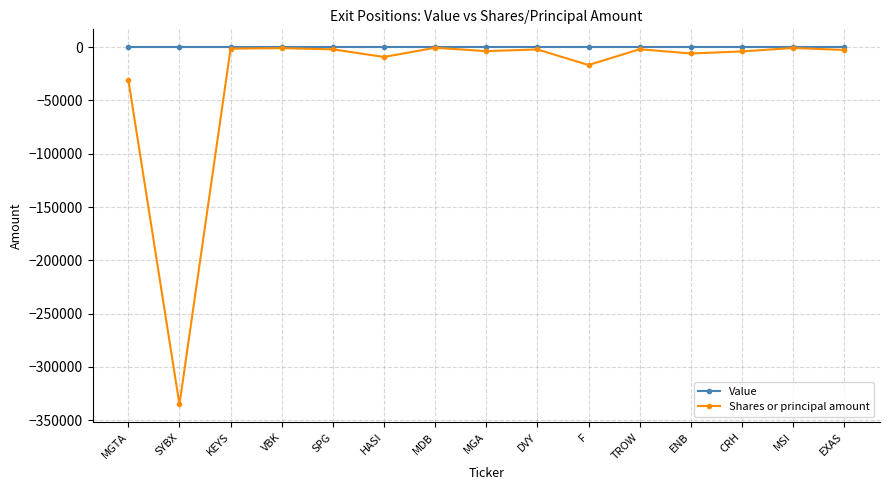

Which series has the widest spread of values?

Shares or principal amount